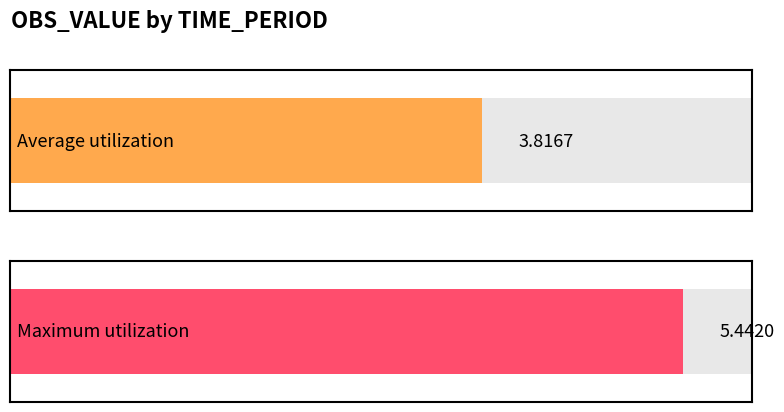

How many values are below 5?

1